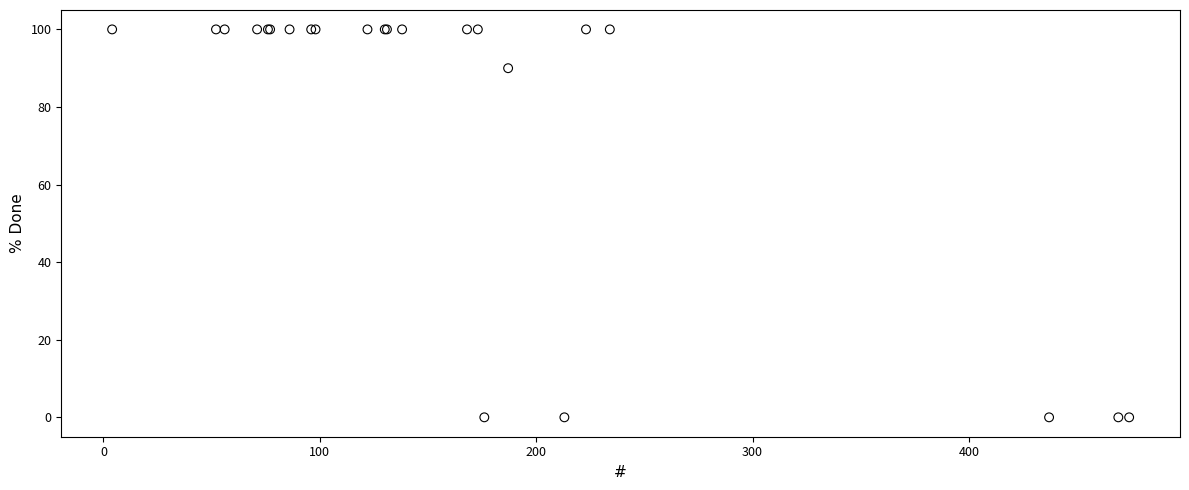

What Y value in the scatter plot is closest to 50?

90